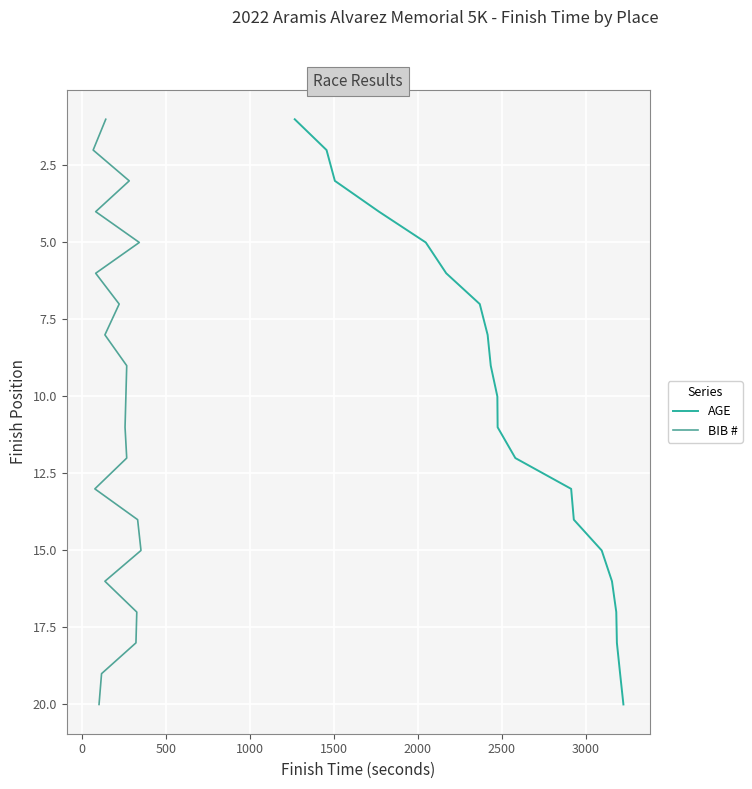

What is the sum of all AGE values?

210